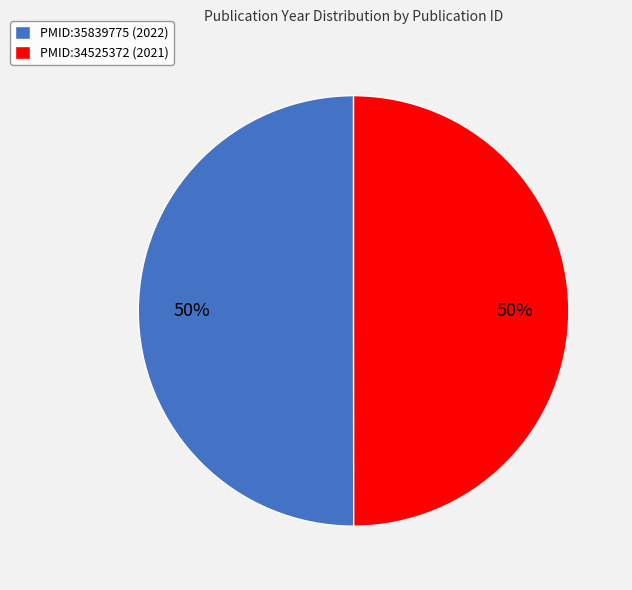

What is the ratio of the value at PMID:35839775 (2022) to the value at PMID:34525372 (2021)?

1.0